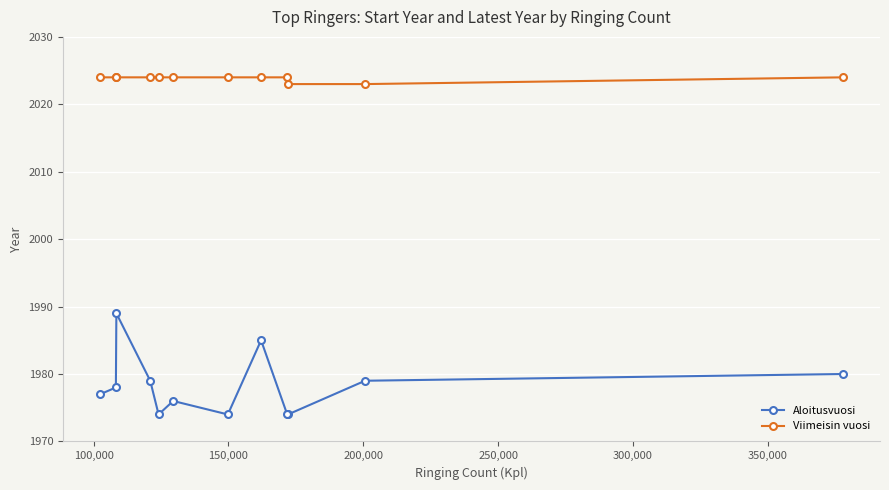

List the series in order of their peak value, highest first.

Viimeisin vuosi, Aloitusvuosi